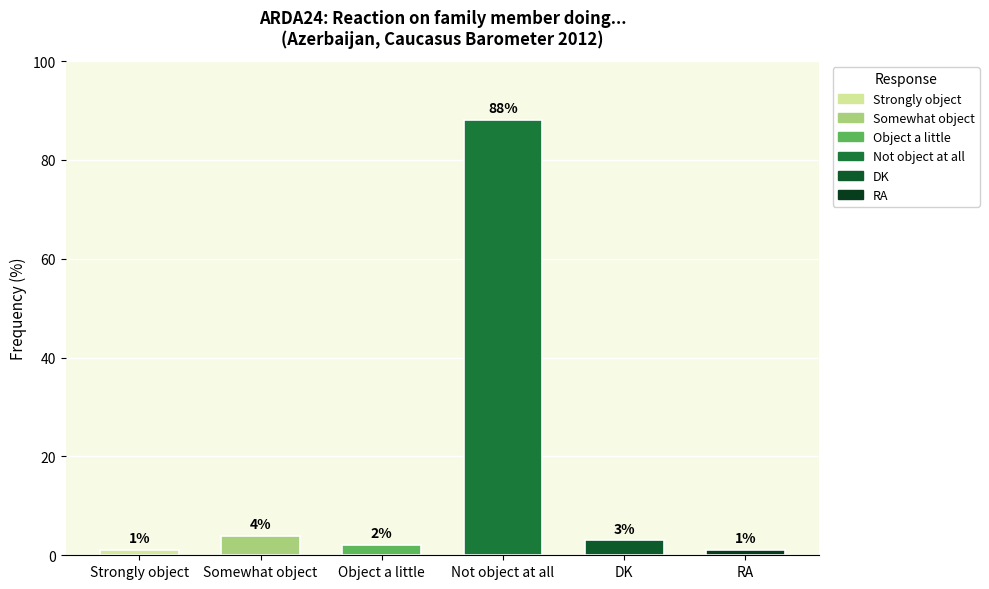

What position from the right is Object a little?

4